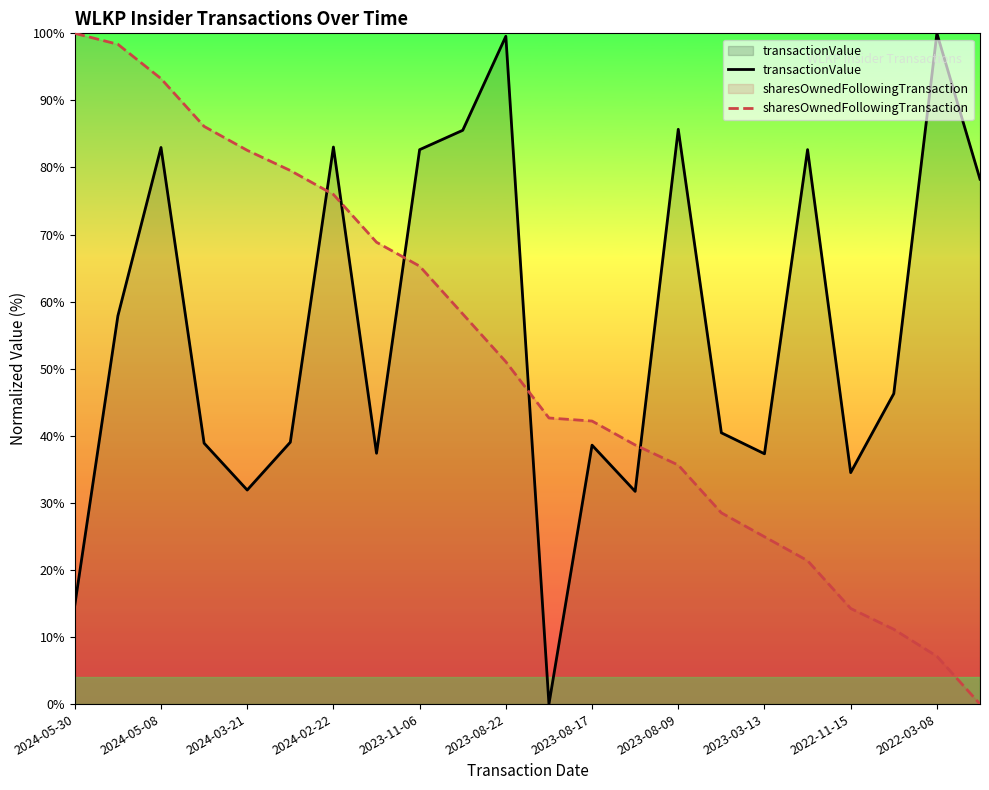

How many lines are shown in the chart?

2